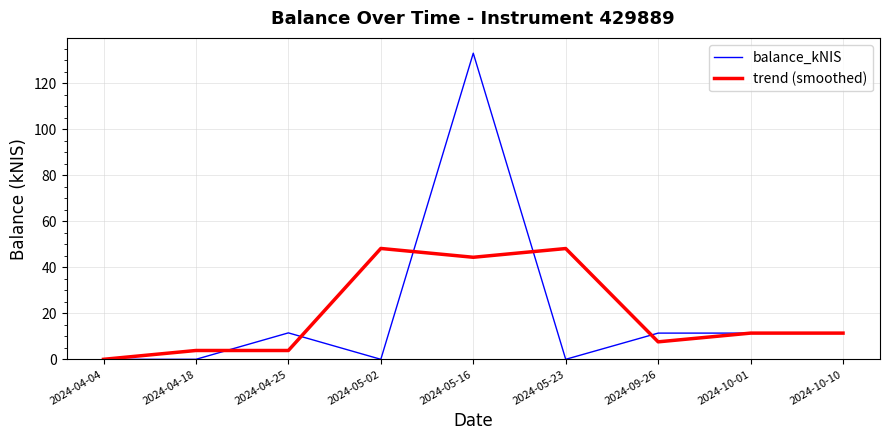

What is the average value of the balance_kNIS series?

19.9